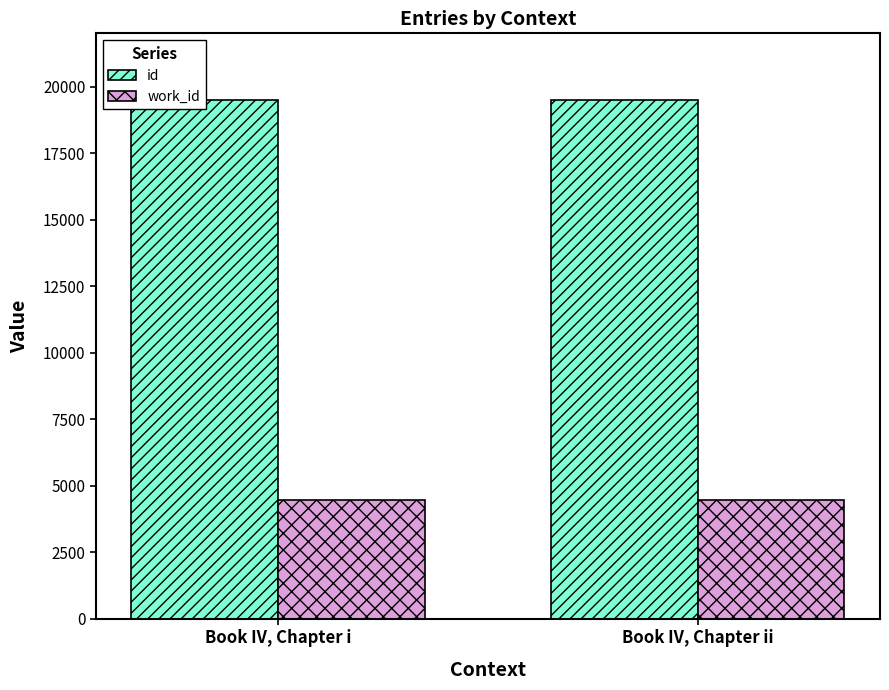

True or false: work_id has a value of 4475 at Book IV, Chapter i.

True